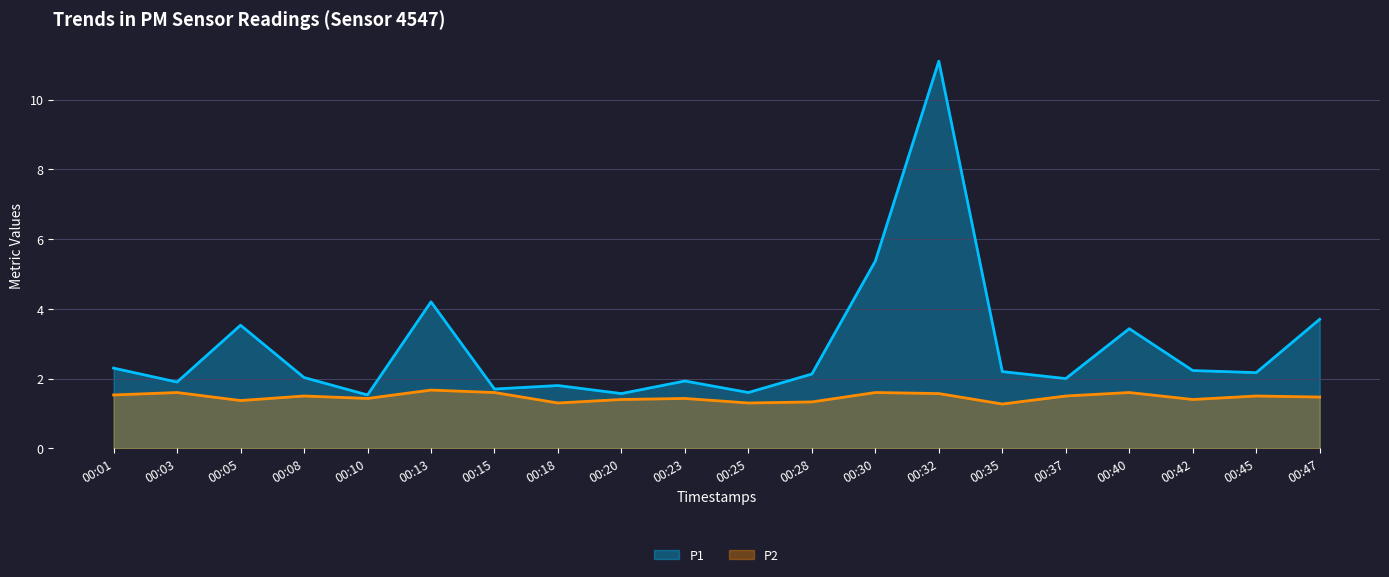

What is the sum of all P2 values?

29.4